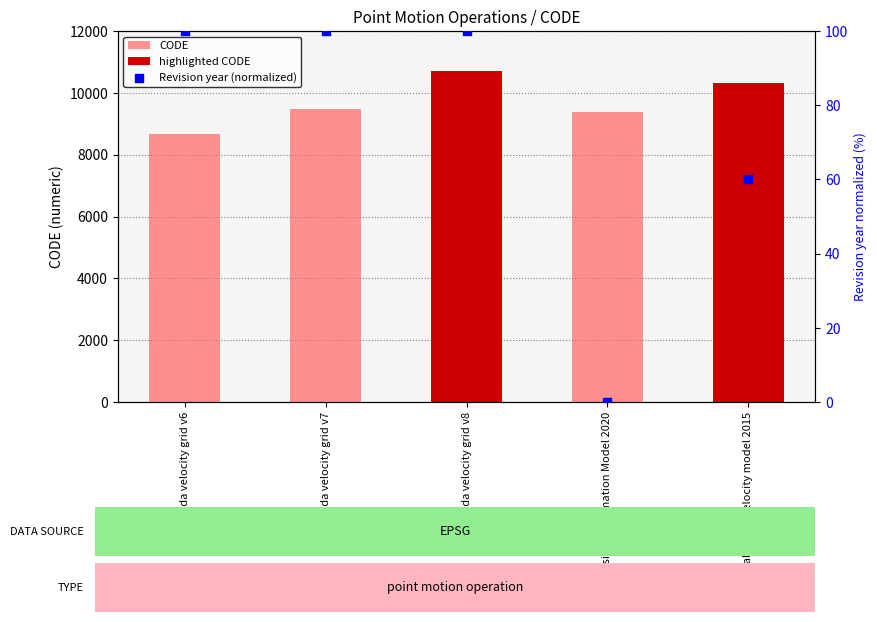

Approximately how many times larger is the value at New Caledonia velocity model 2015 compared to Canada velocity grid v8?

0.6